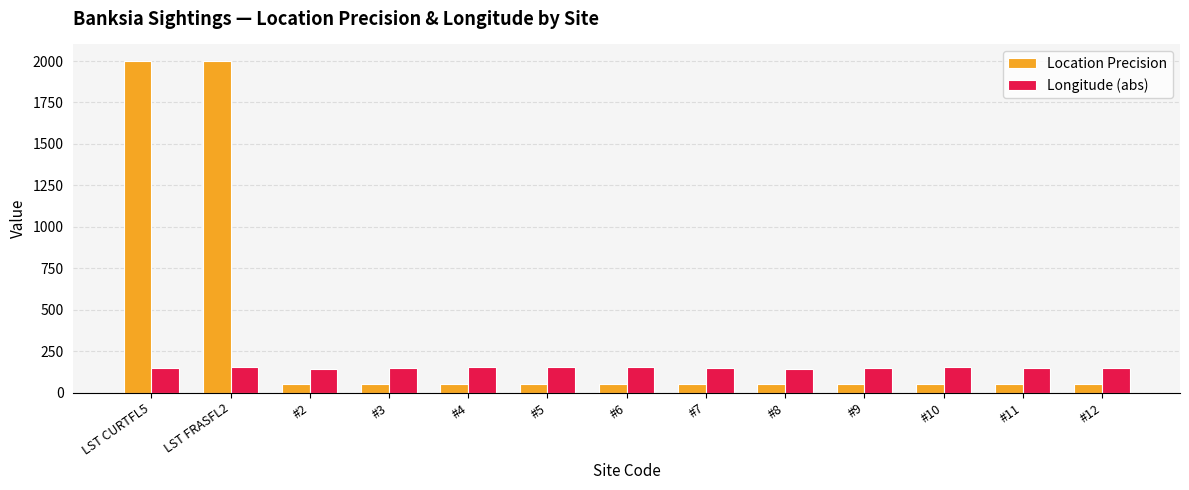

At #4, list the series in order from smallest to largest.

Location Precision, Longitude (abs)